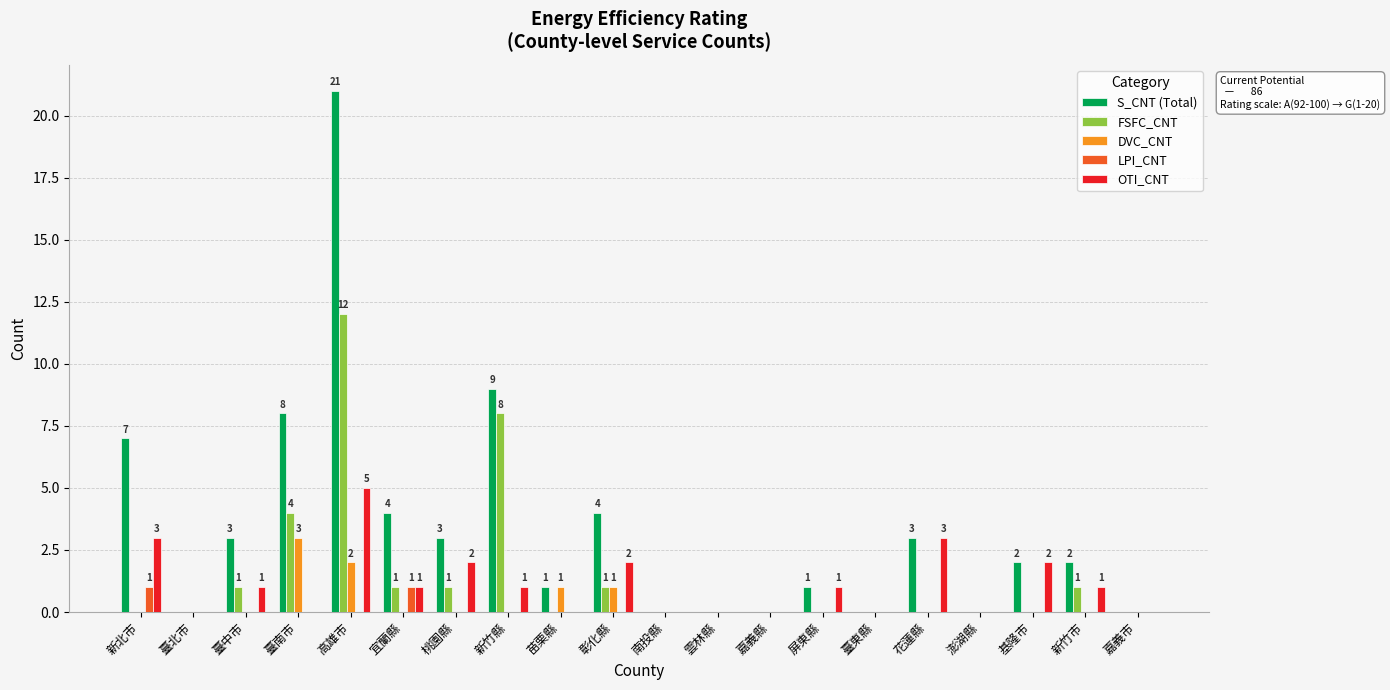

The FSFC_CNT series shows 0 at 嘉義縣. True or false?

True